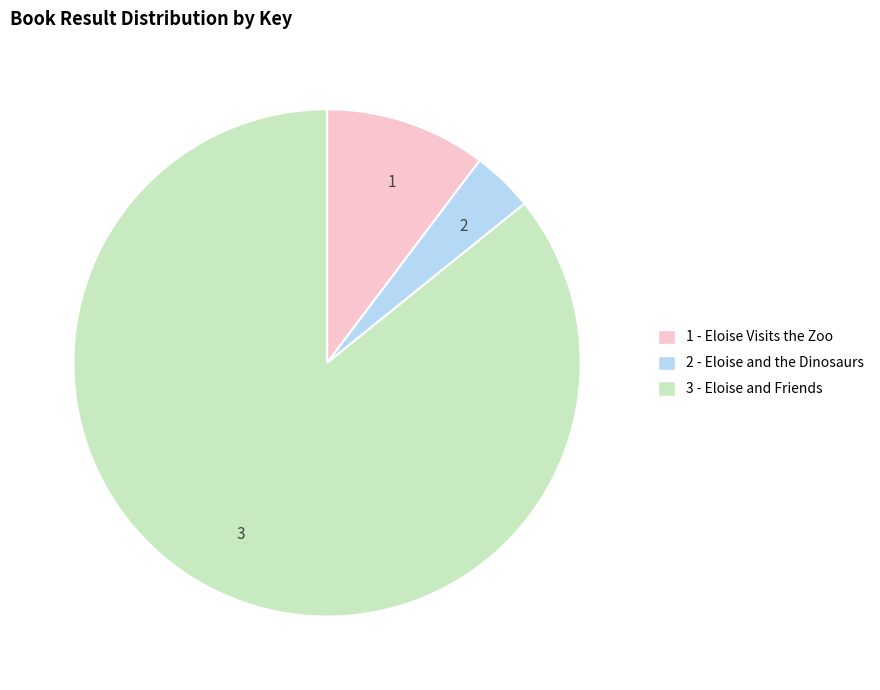

Combined, do 1 and 3 account for over 50%?

Yes